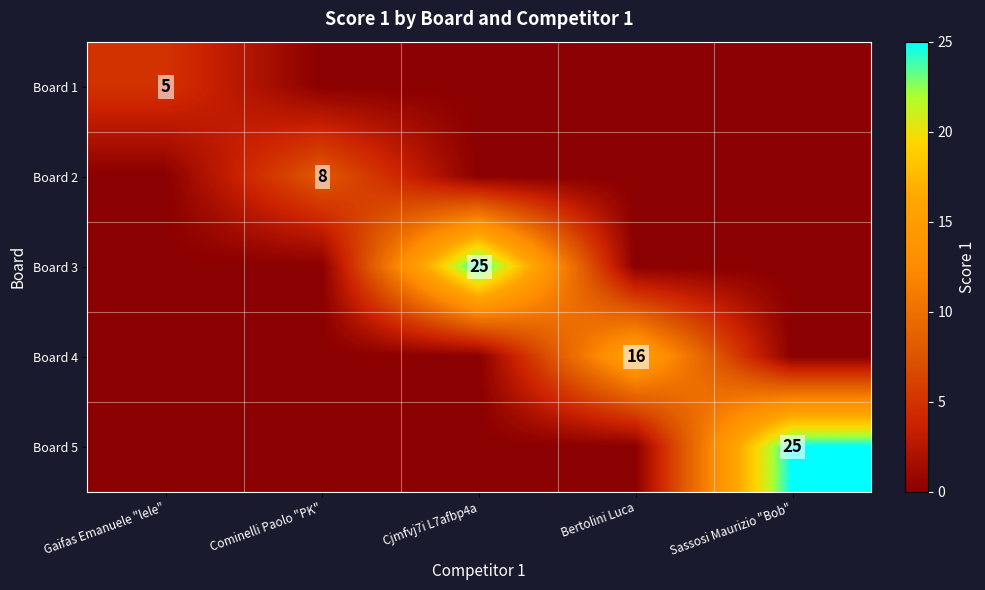

Which category has the lowest value across all series?

Cominelli Paolo "PK"